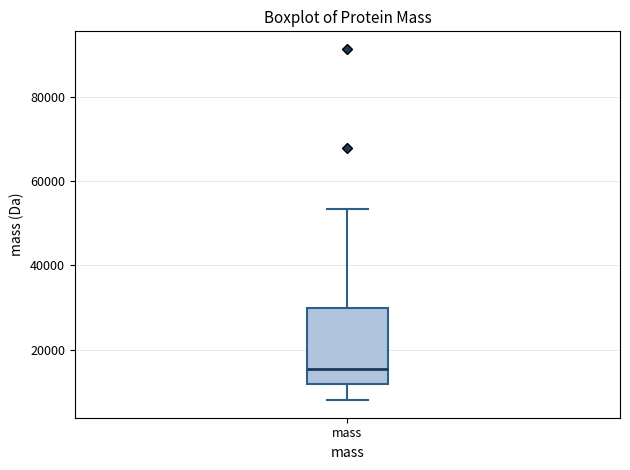

Read this box plot against the y-axis: the position of the median line, the range covered by the box, and the ends of both whiskers. The values are not printed on the chart, so give them approximately, as read against the axis.

median 16000, box 12000 to 30000, whiskers 8000 to 54000